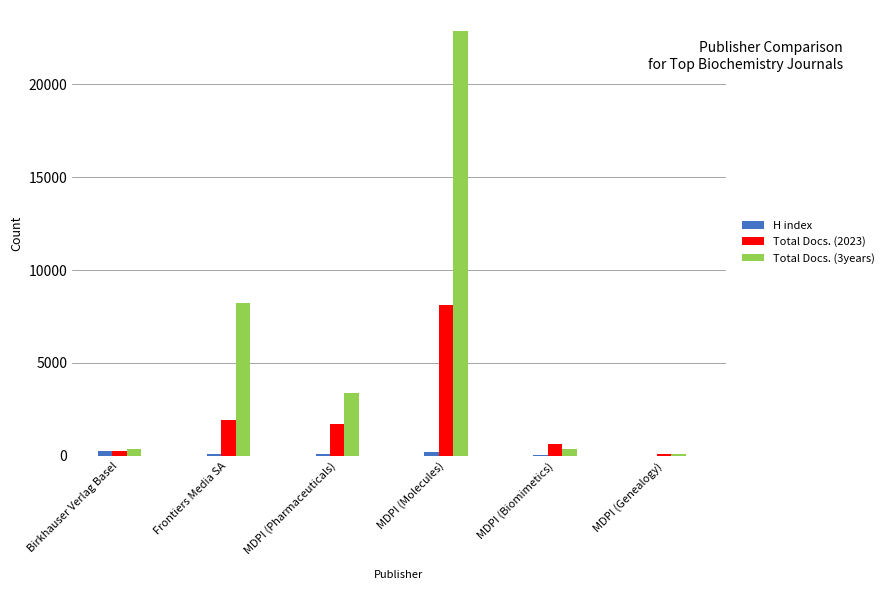

At which label does Total Docs. (2023) reach its peak?

MDPI (Molecules)